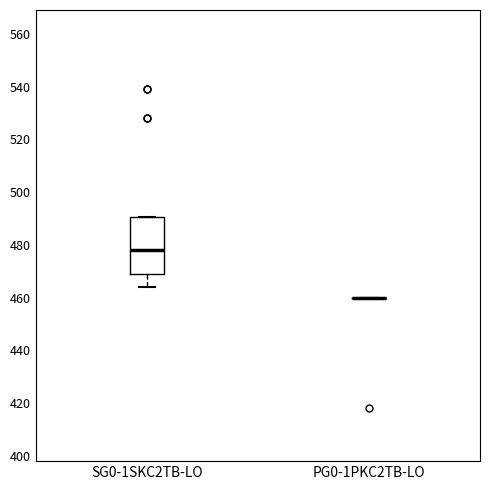

Reading left to right, transcribe this box plot: for each box, give where its median line is, the range the box spans, and where its two whiskers end, as read against the y-axis. The values are not printed on the chart, so give them approximately, as read against the axis.

SG0-1SKC2TB-LO: median 478, box 470 to 490, whiskers 464 to 490
PG0-1PKC2TB-LO: box collapsed to a line at 460, whiskers 460 to 460